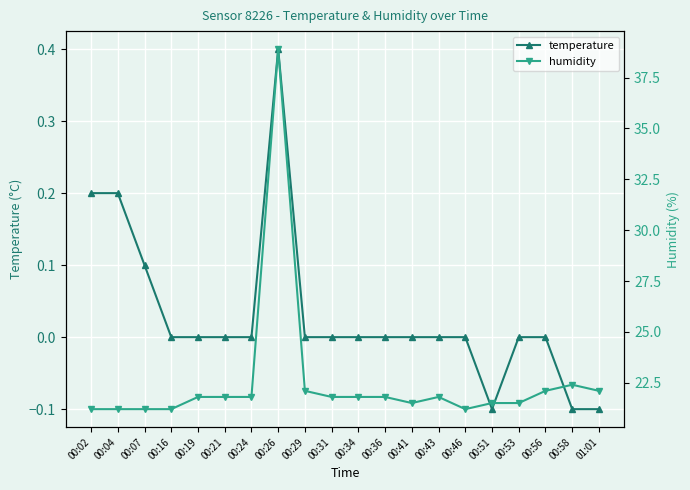

Which series has the largest total across all categories?

humidity